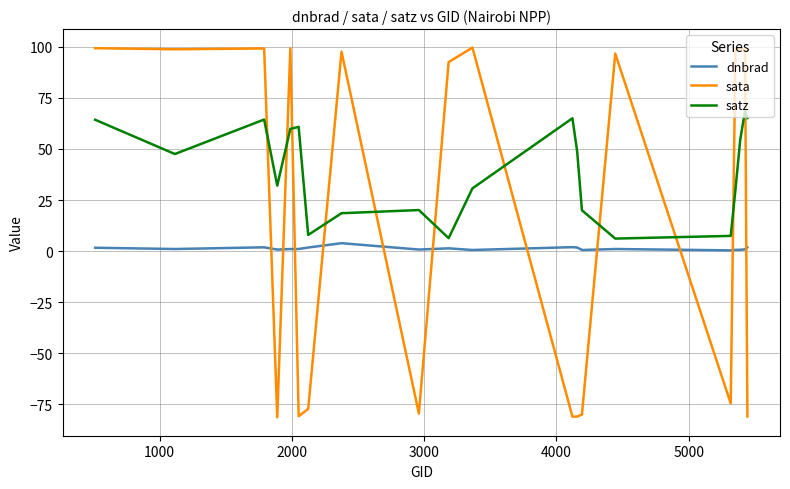

What is the highest value of the satz series?

68.5